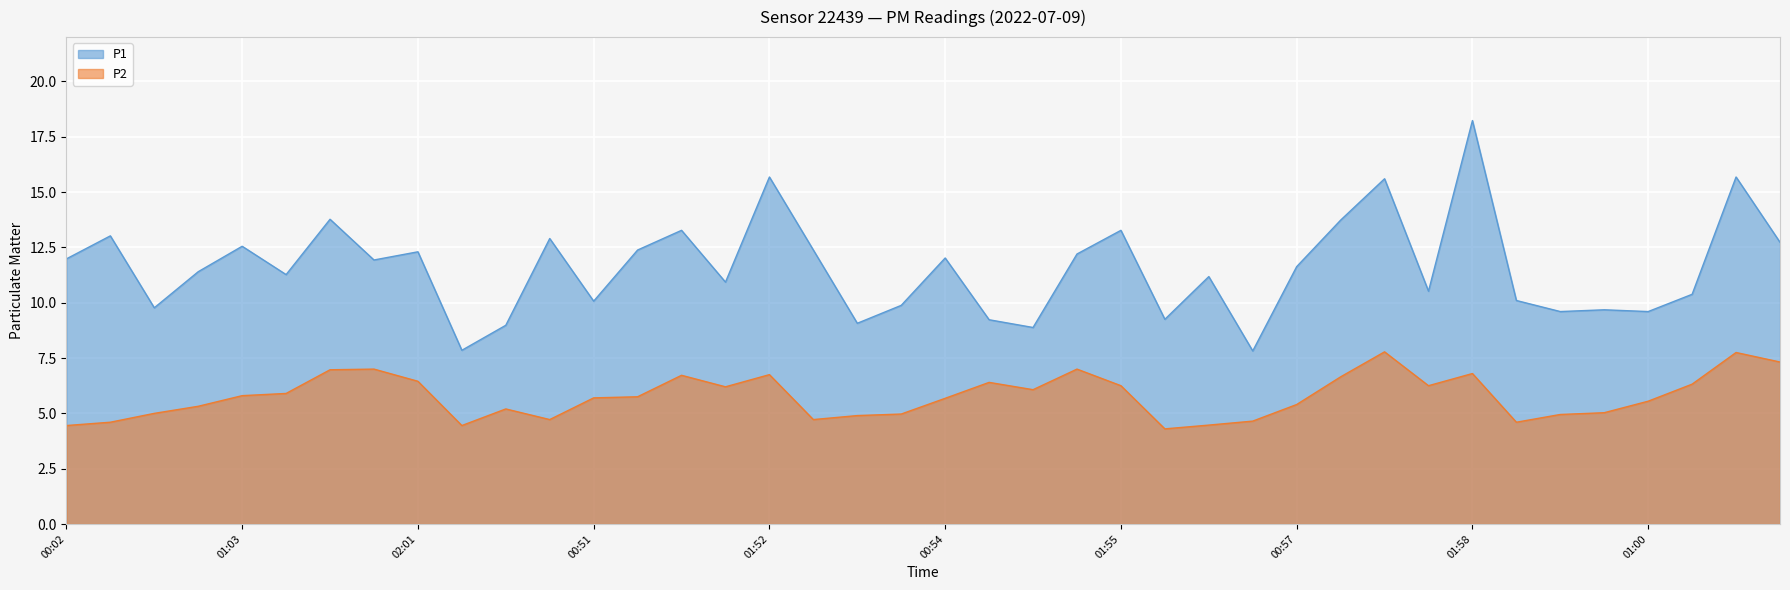

List the series in order of their peak value, highest first.

P1, P2